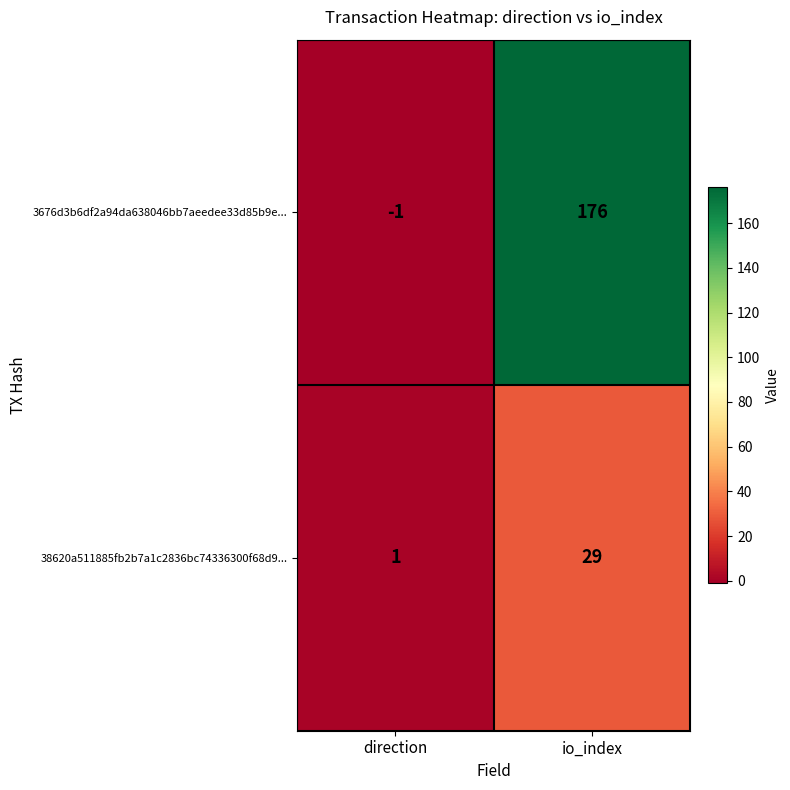

Which category has the highest value across all series?

io_index